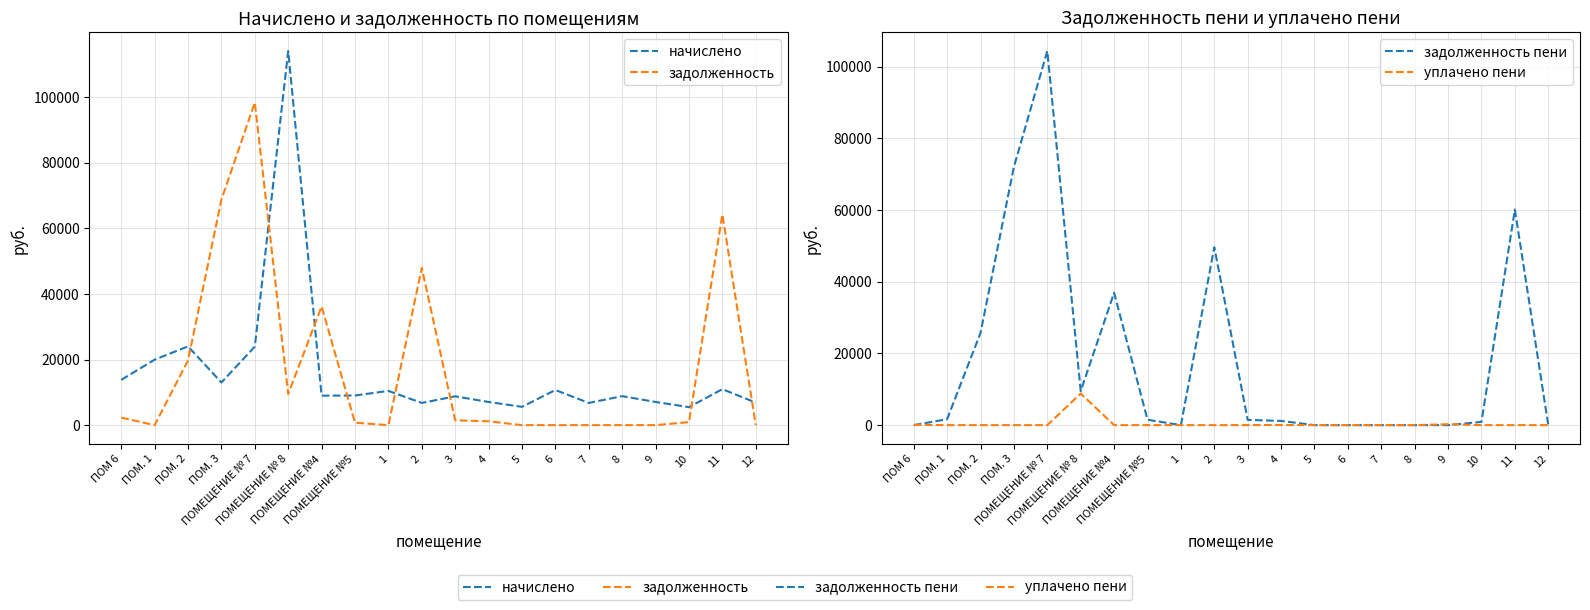

Which series has the largest total across all categories?

задолженность пени